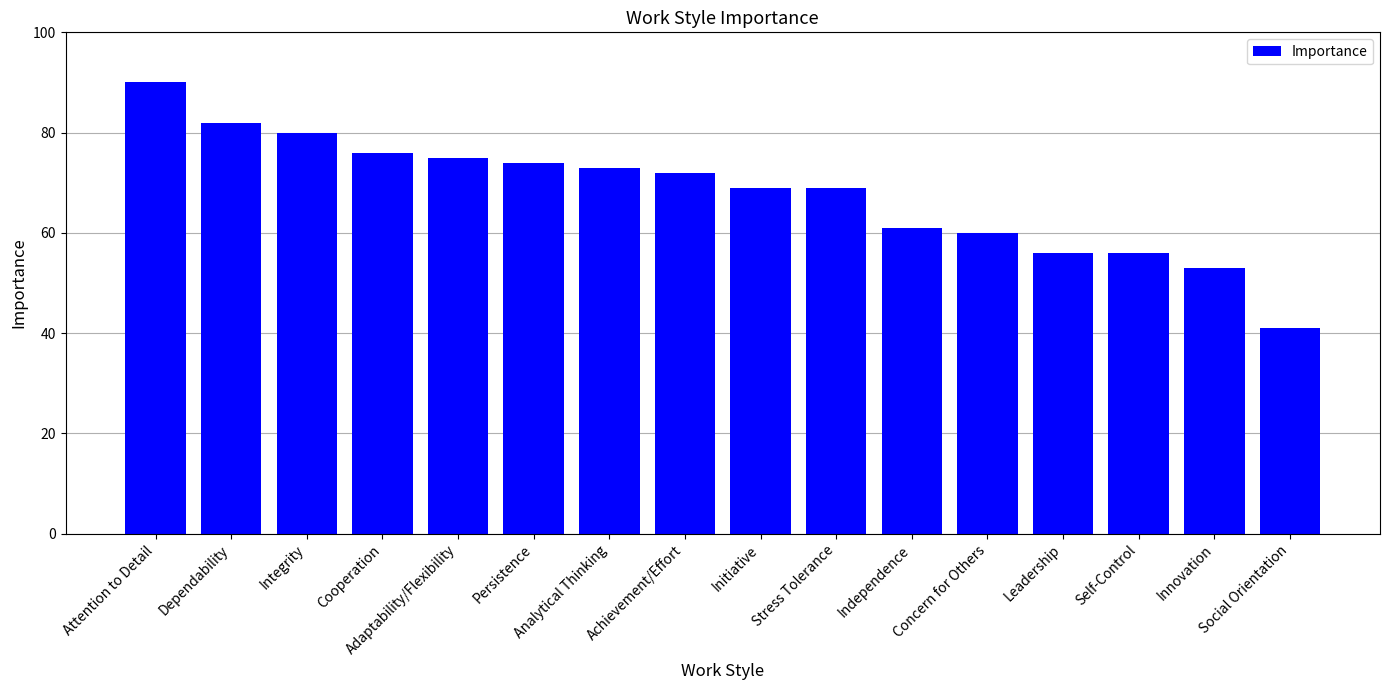

What position from the left is Dependability?

2